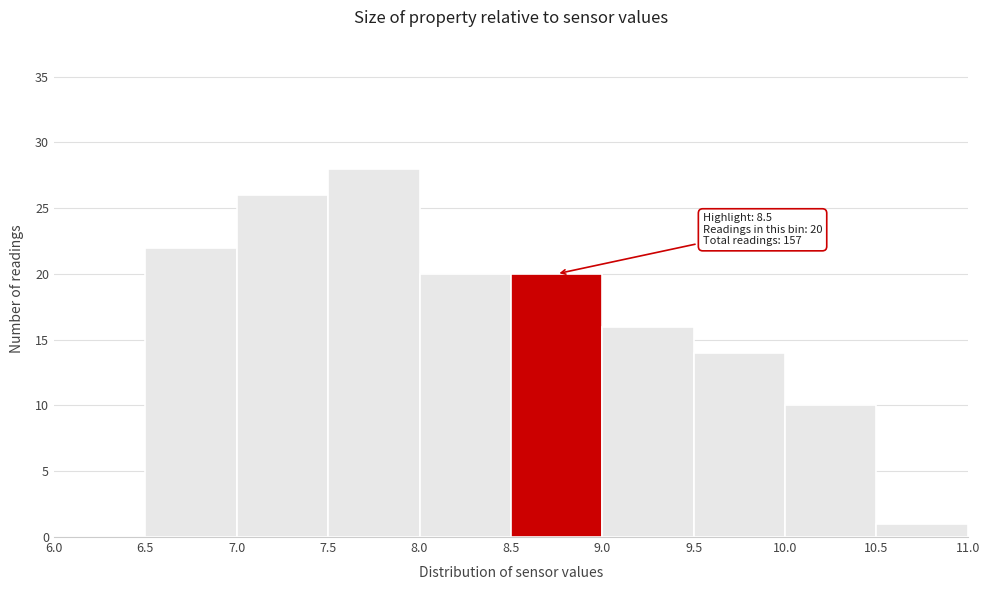

Which range on the x-axis has the tallest bar?

7.5 to 8.0